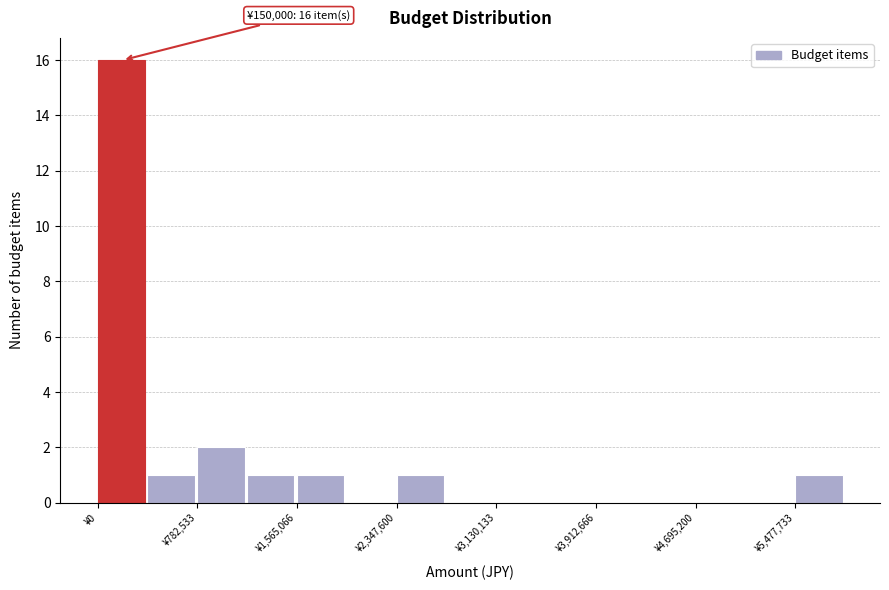

Read against the x-axis, roughly where is the centre of the tallest bar?

200000